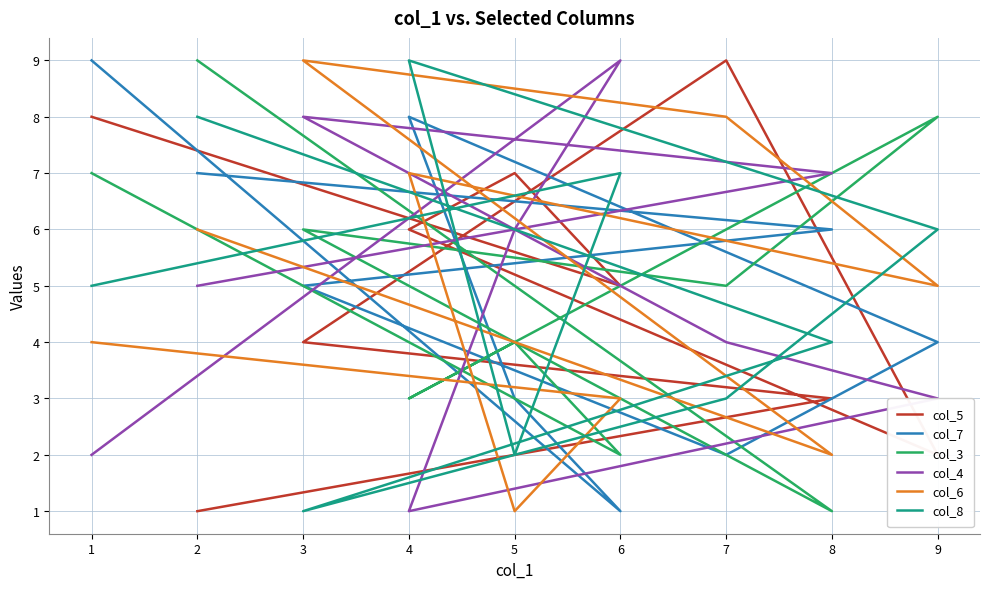

Which series ends up on top after the final intersection of col_5 and col_3?

col_5